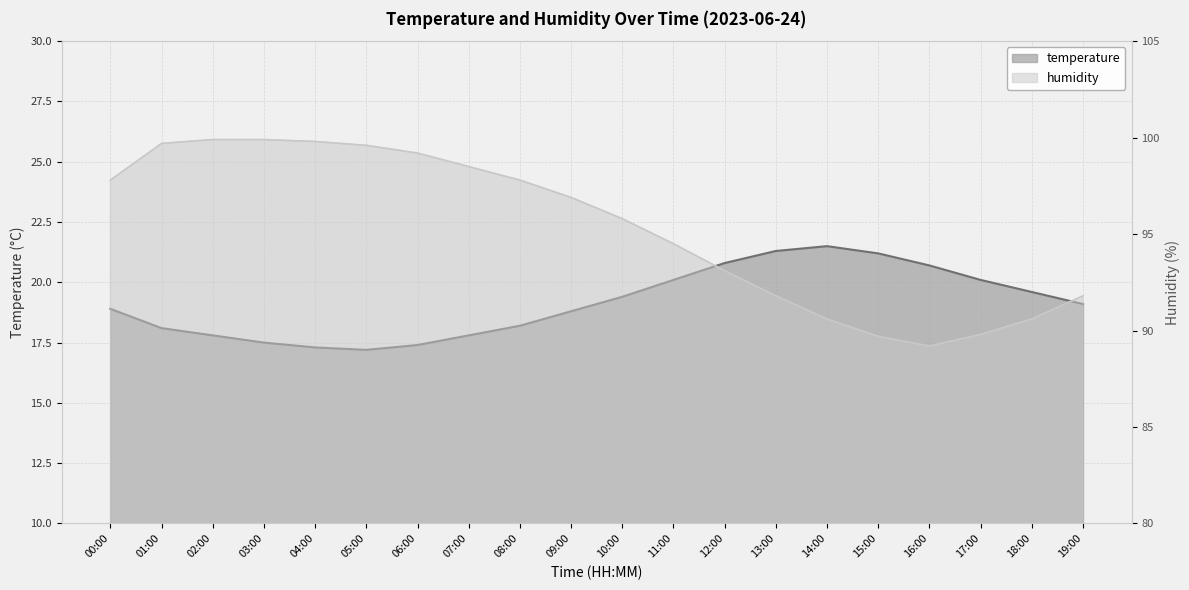

What is the difference between the highest and lowest values at 18:00?

71.0